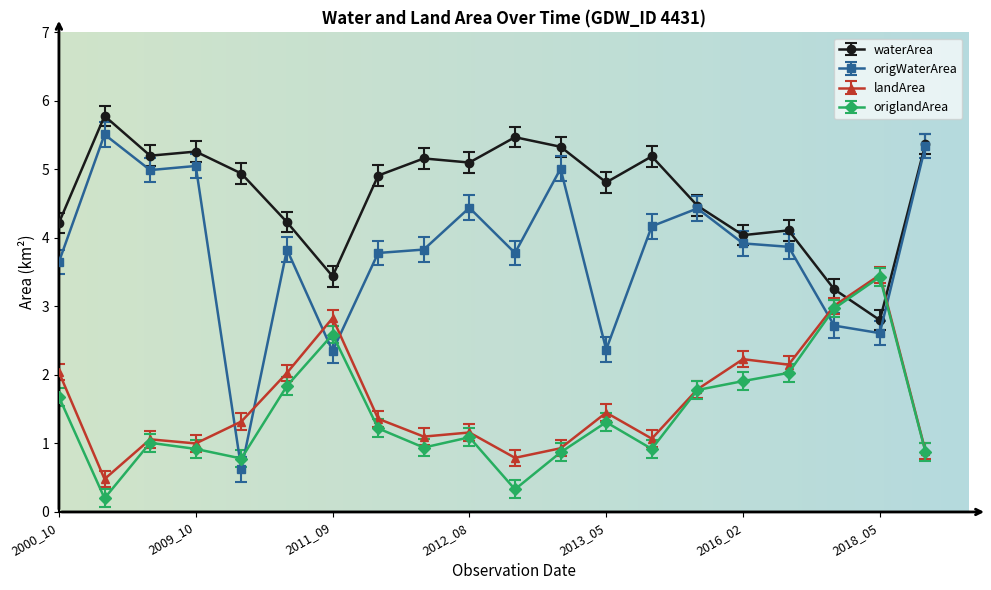

What is the value of the landArea point at the 16th from the left?

2.2